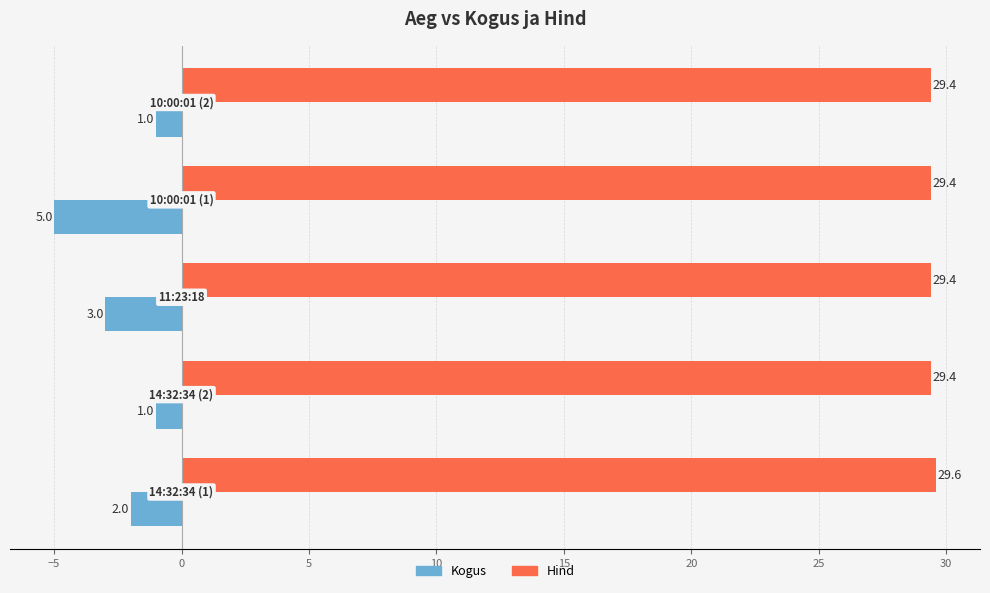

What is the minimum value for Kogus?

-5.0